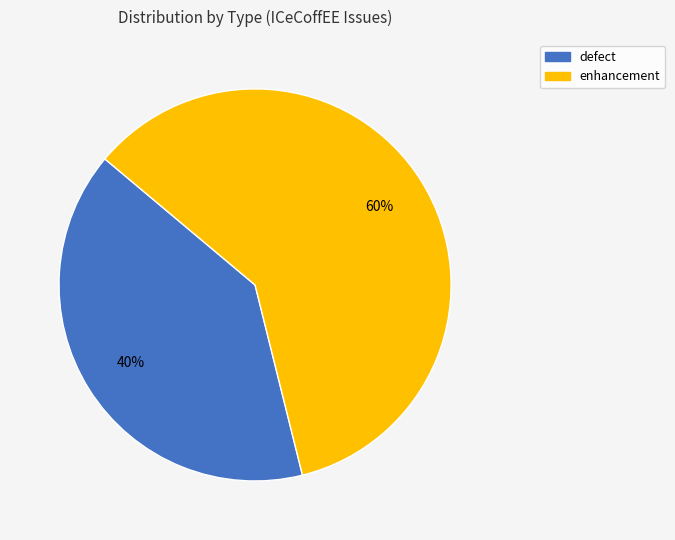

How many slices are in this pie chart?

2